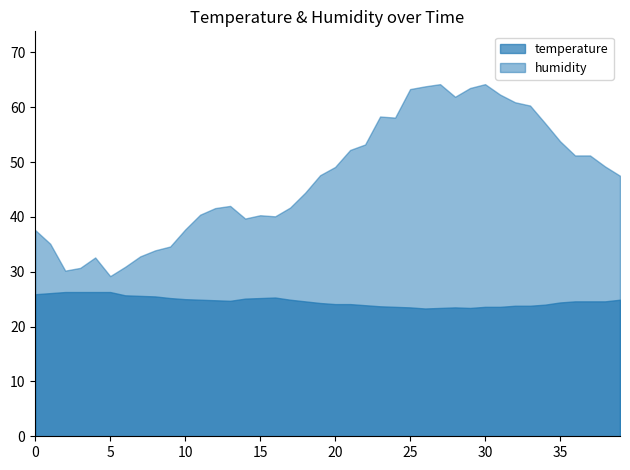

True or false: temperature and humidity cross at least once.

False